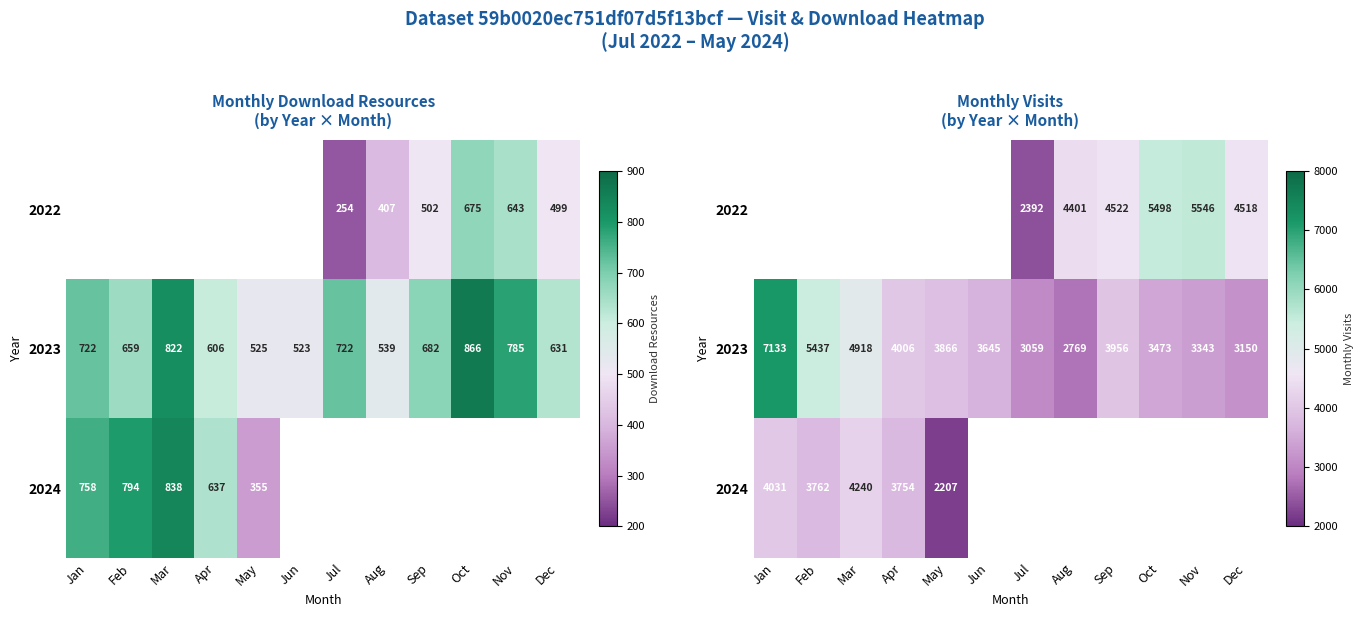

How many series are shown in this chart?

3